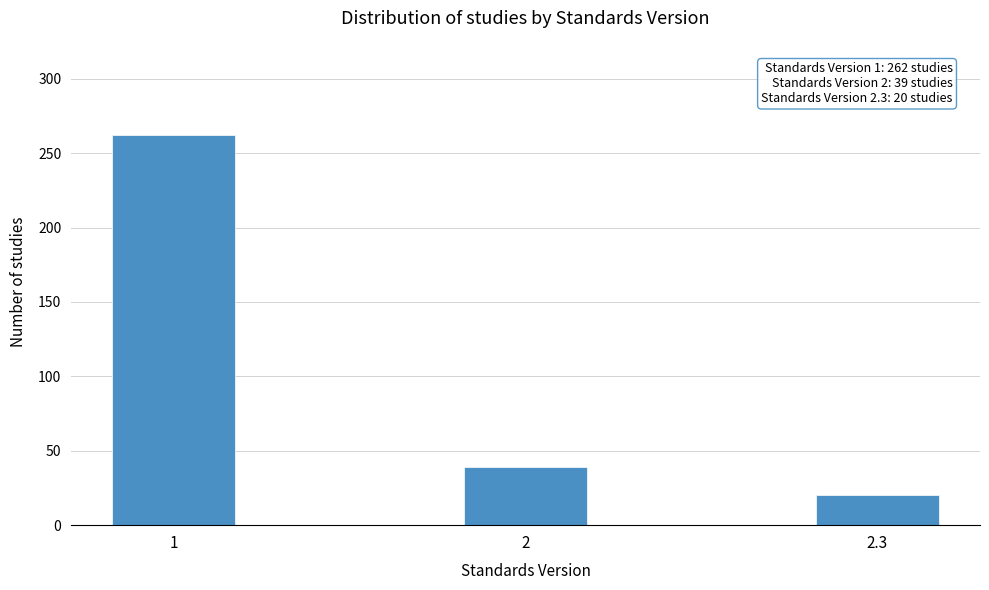

Reading left to right, transcribe all the data shown in this chart.

1=262	2=39	2.3=20